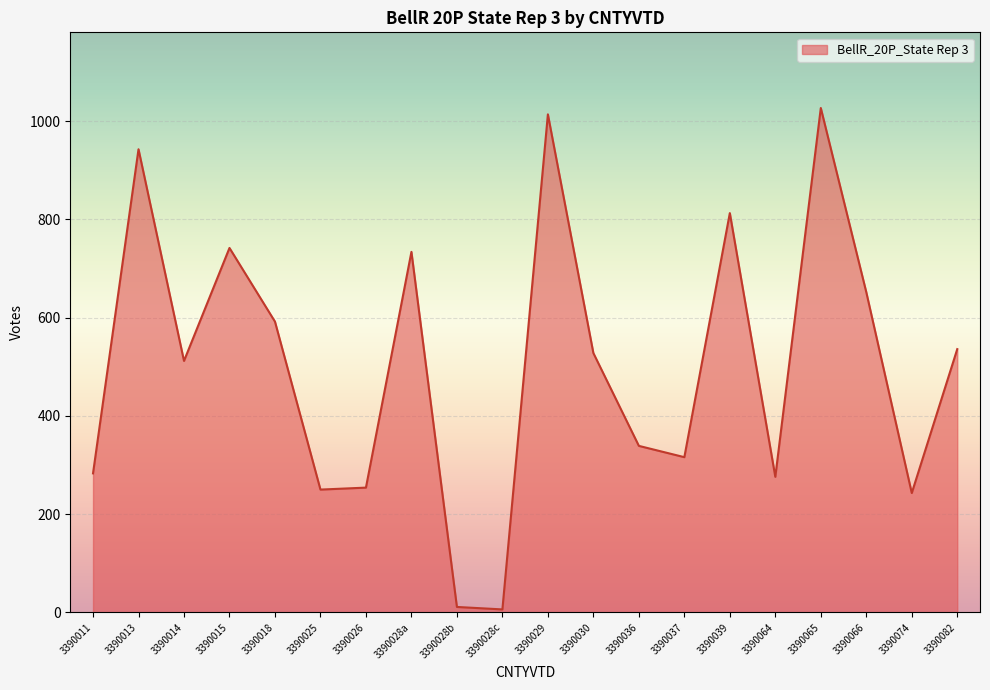

What is the maximum value shown in the chart?

1027